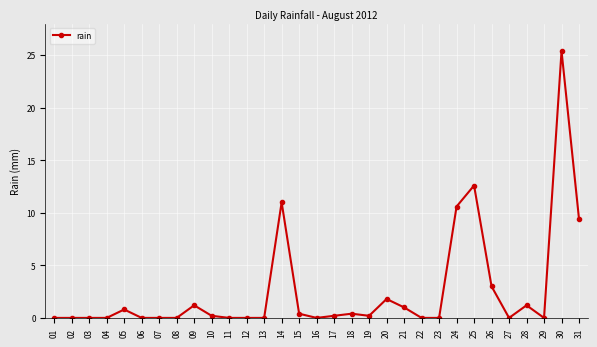

Reading left to right, what are all the values shown in this chart?

0.0	0.0	0.0	0.0	0.8	0.0	0.0	0.0	1.2	0.2	0.0	0.0	0.0	11.0	0.4	0.0	0.2	0.4	0.2	1.8	1.0	0.0	0.0	10.6	12.6	3.0	0.0	1.2	0.0	25.4	9.4